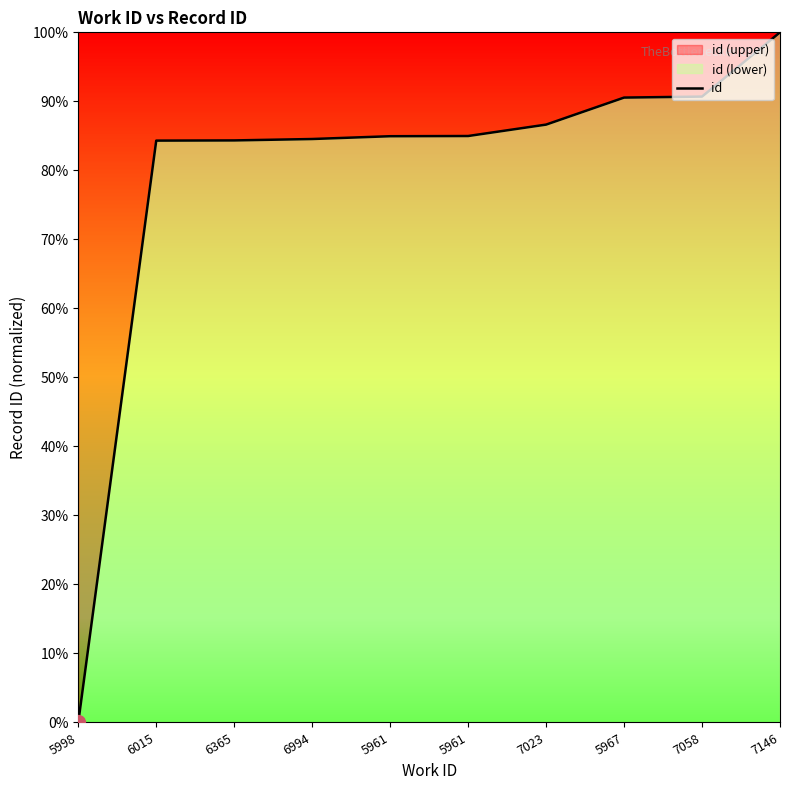

What value does the data have at 7146?

100.0